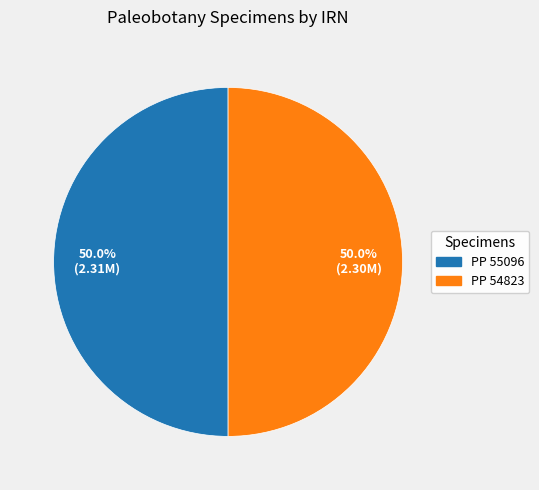

How many segments does this pie chart have?

2